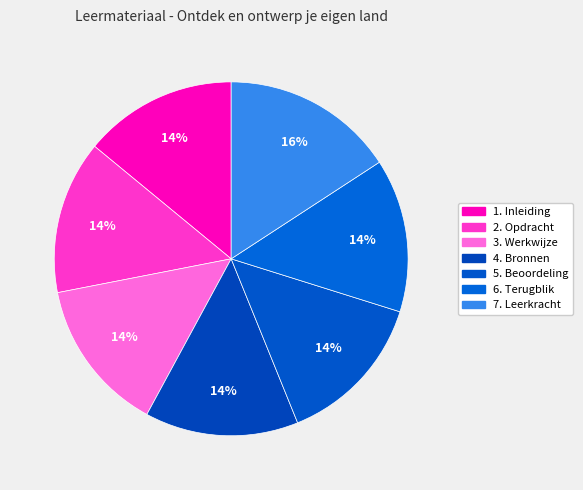

To the nearest percent, what is the difference between the largest and smallest slice percentages?

2%